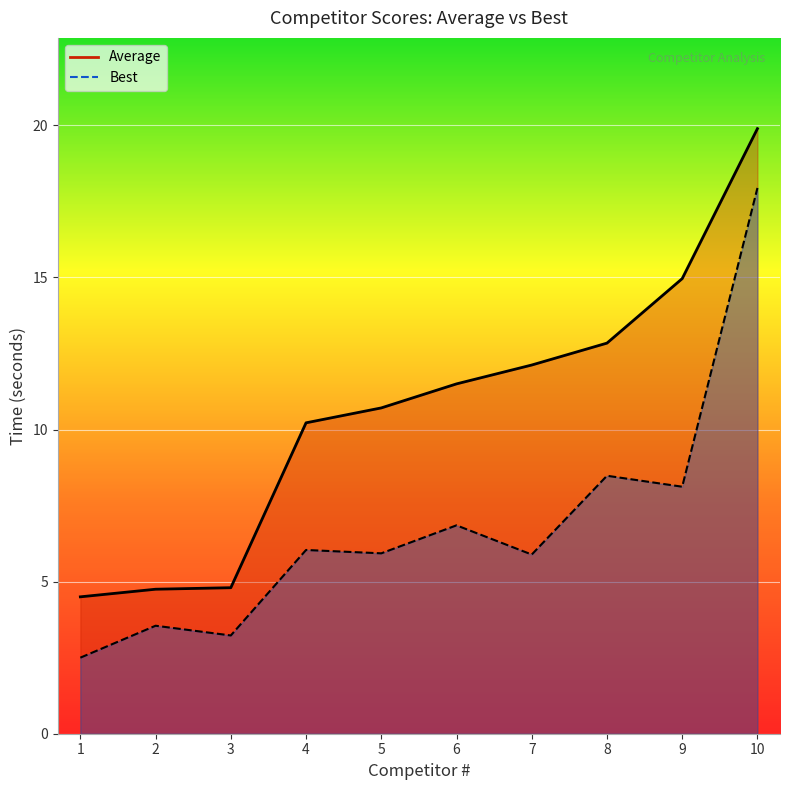

Which series has the largest range (max minus min)?

Best